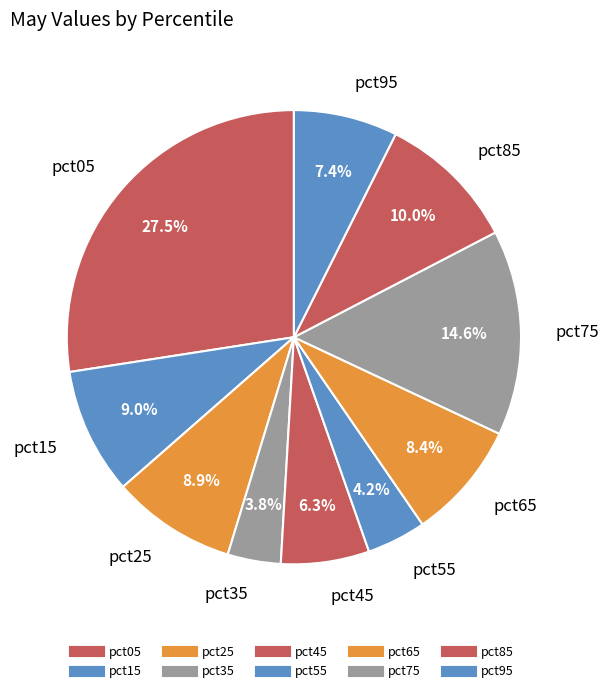

To the nearest percent, what is the difference between the largest and smallest slice percentages?

24%